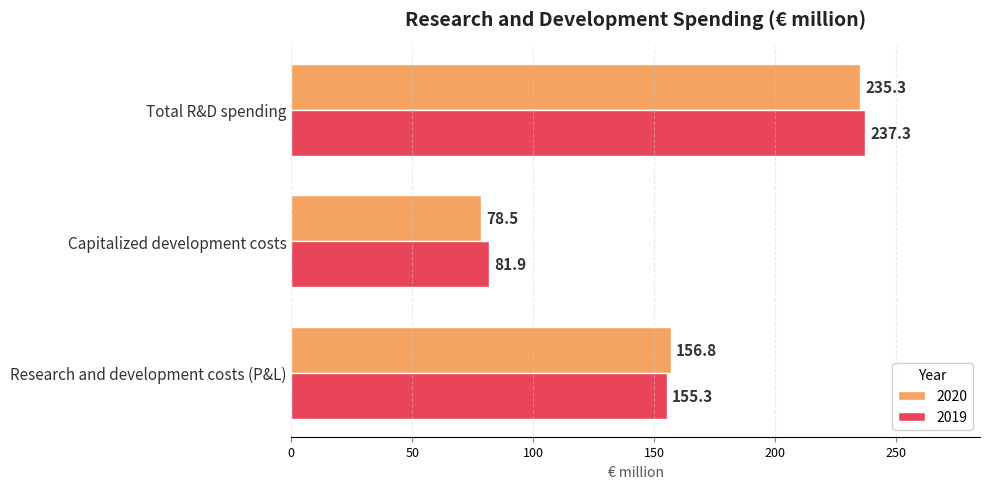

Where is 2020 nearest to the value 156?

Research and development costs (P&L)